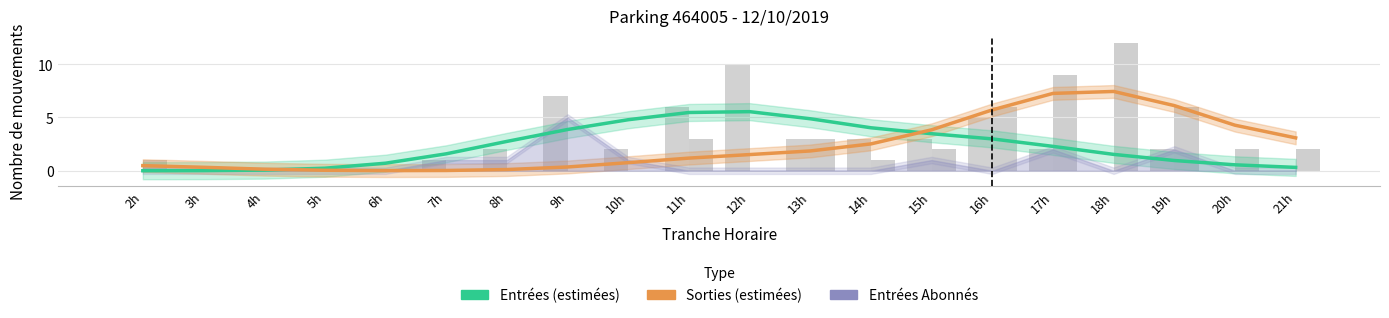

At how many categories does at least one series exceed 6?

3